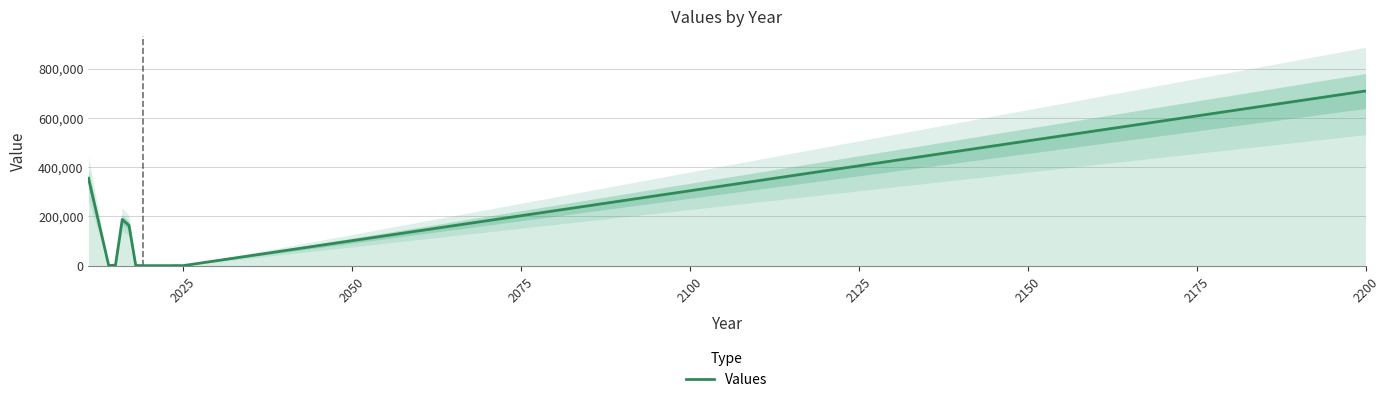

Does the chart display data point markers on the line(s)?

No